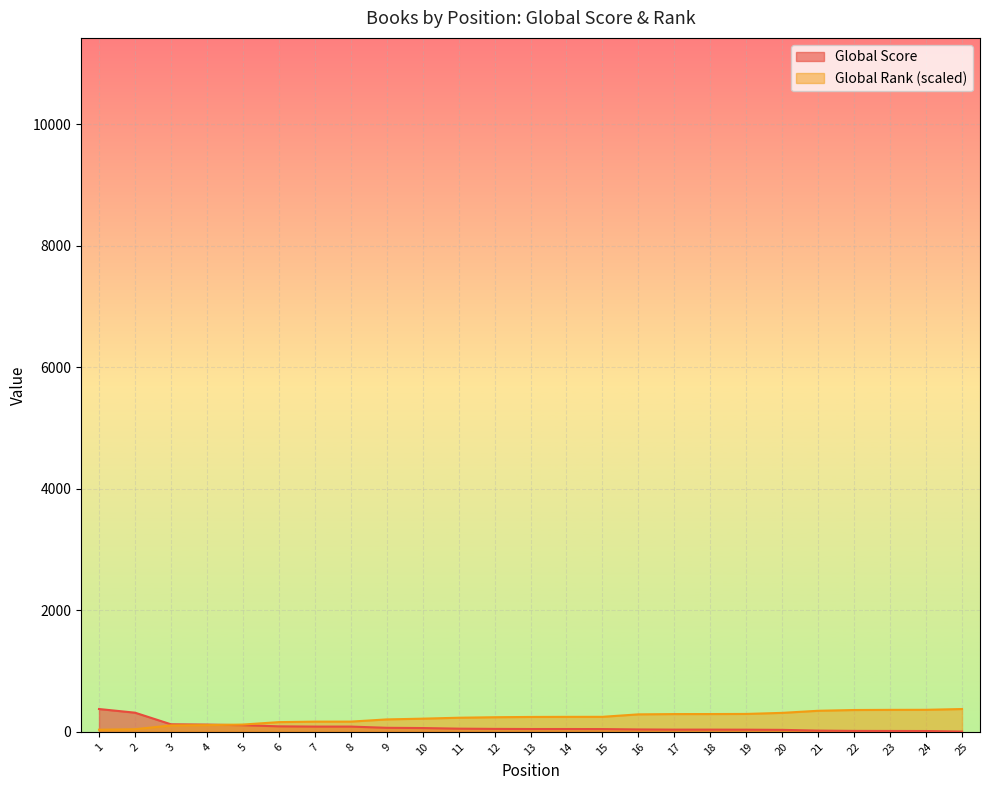

Which series has the largest total across all categories?

Global Rank (scaled)